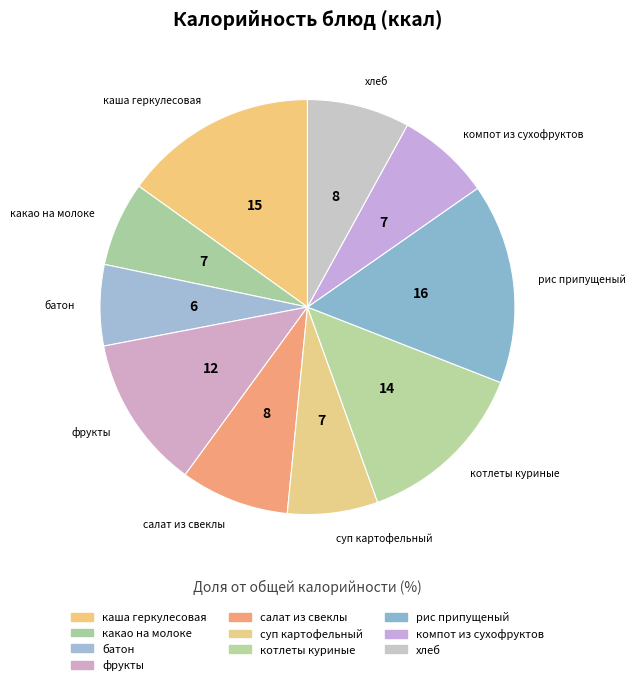

The фрукты slice represents 4% of the pie. True or false?

False